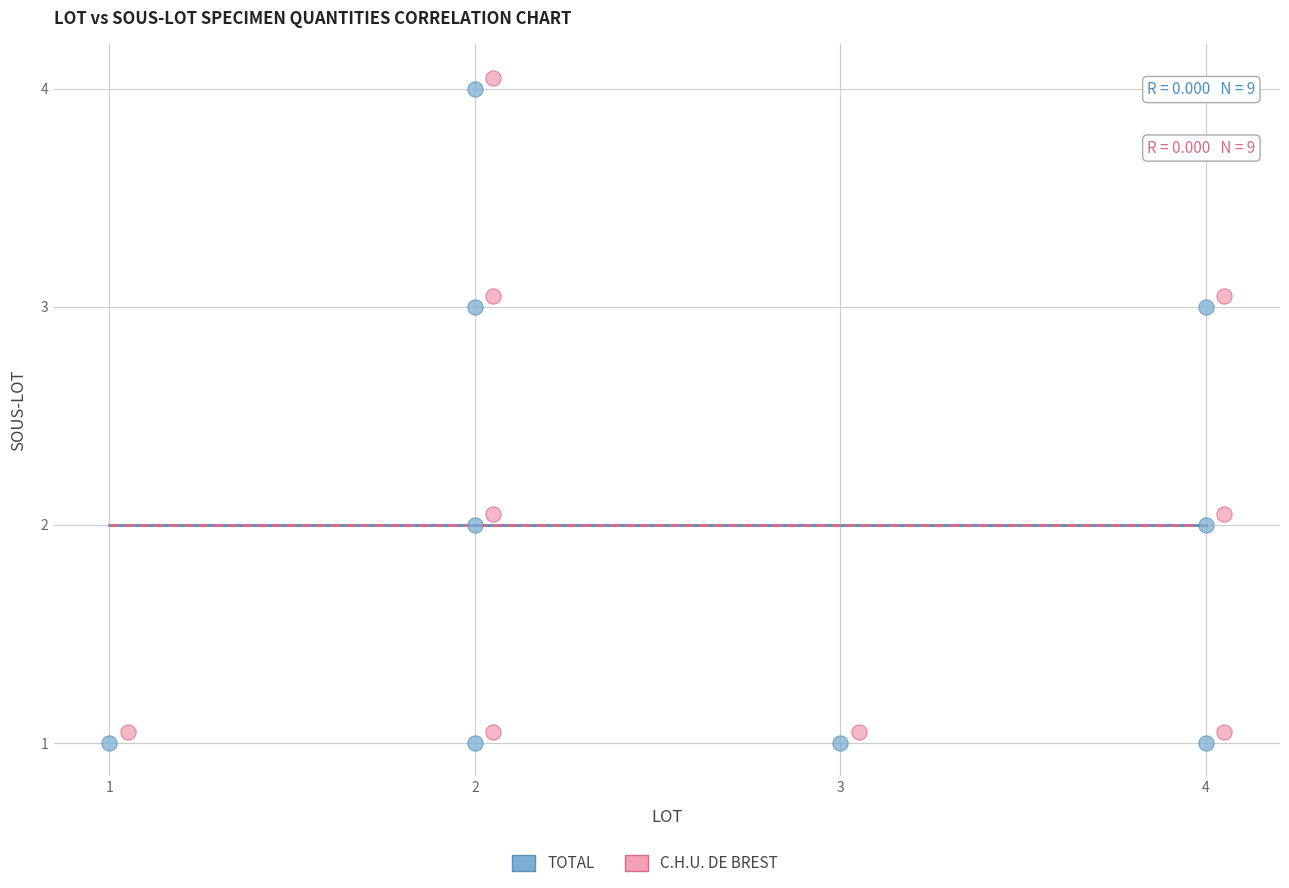

What are all the series names shown in the legend?

TOTAL, C.H.U. DE BREST